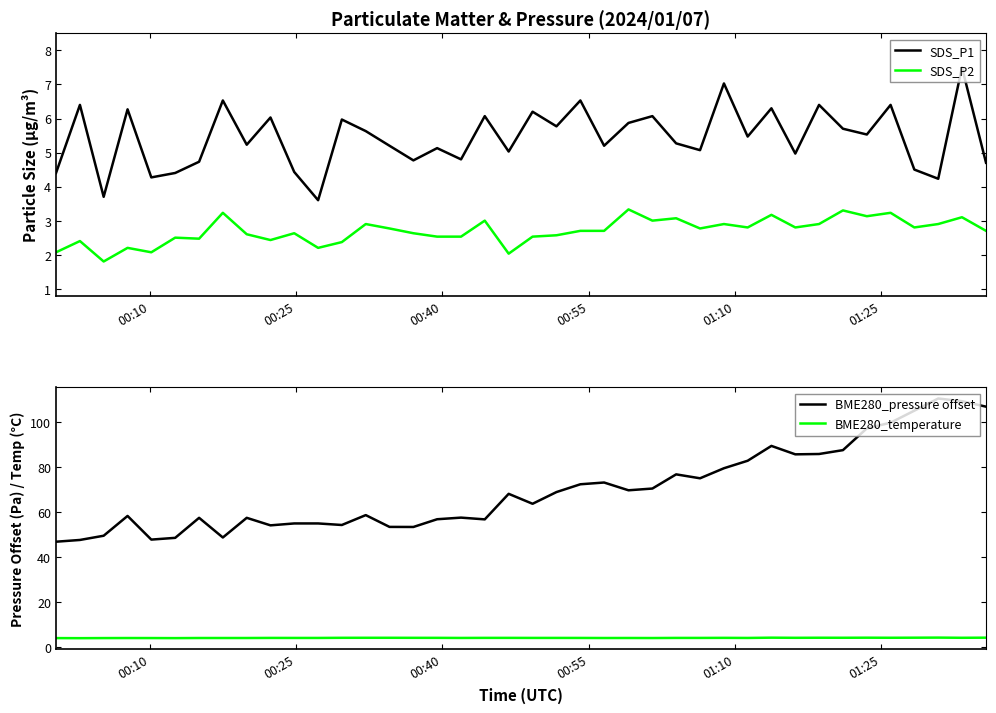

What is the highest value of the BME280_temperature series?

4.1